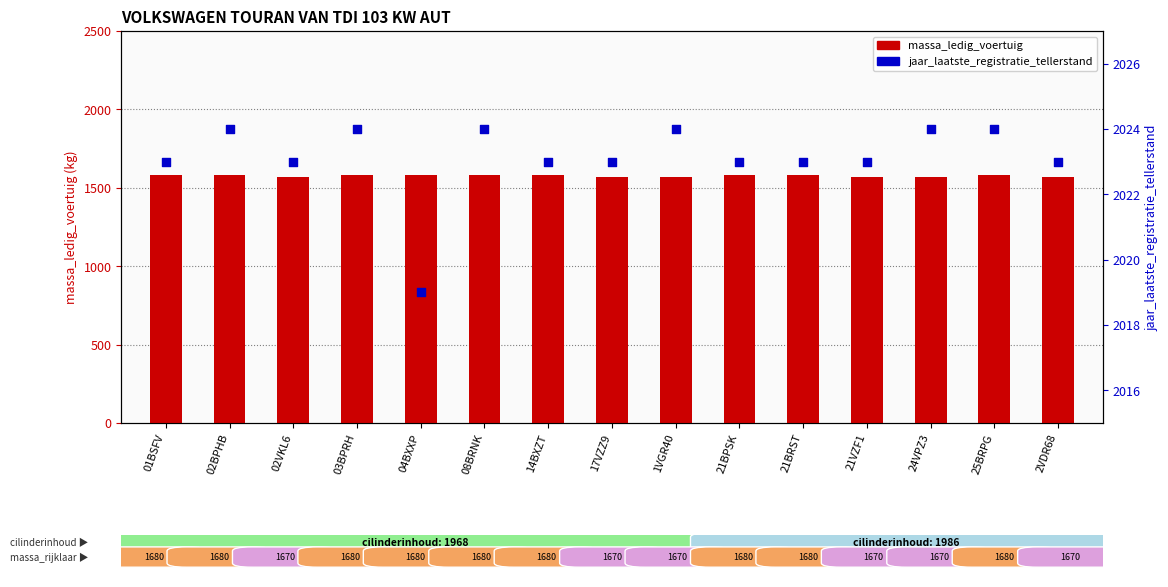

Which series reaches the minimum Y coordinate?

massa_ledig_voertuig